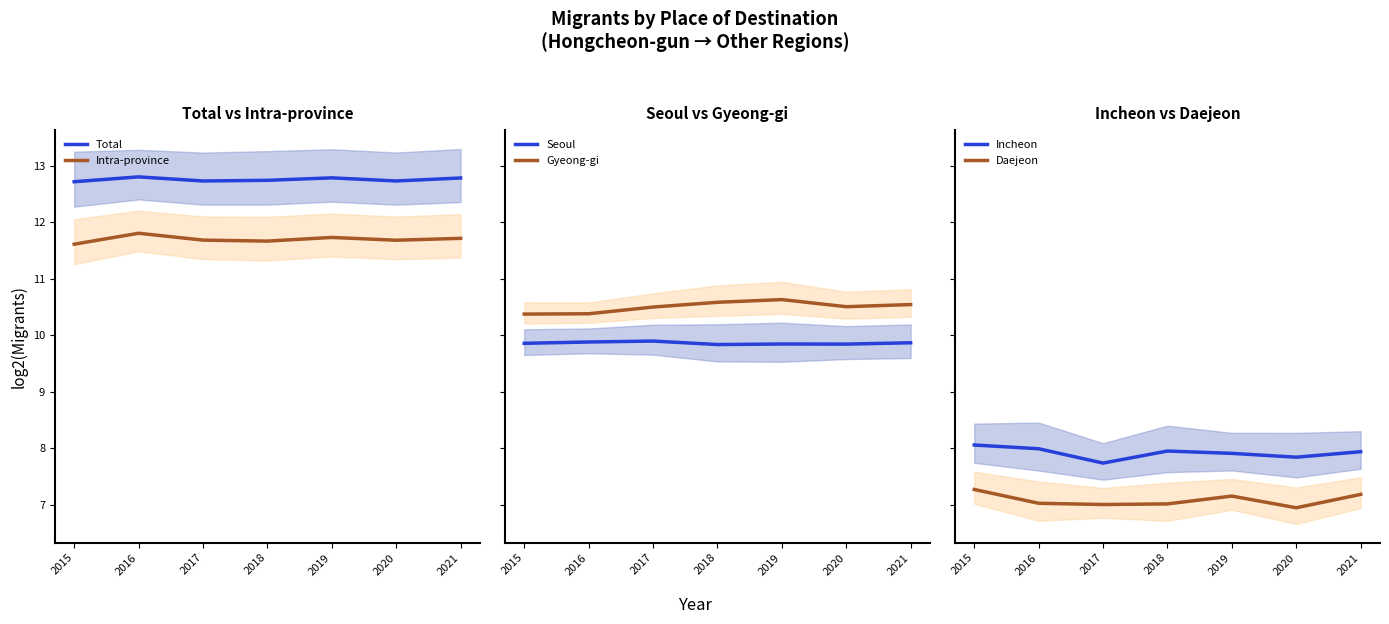

The value of Seoul at 2017 is 9.9. True or false?

True